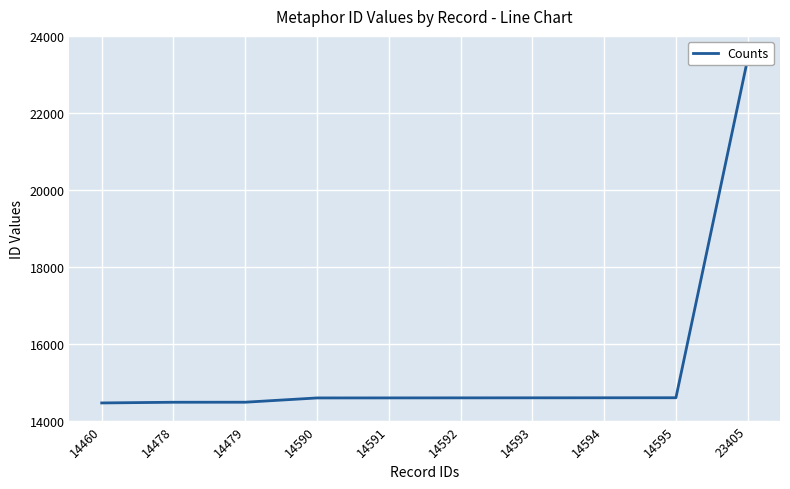

Which label corresponds to the largest value in the chart?

23405